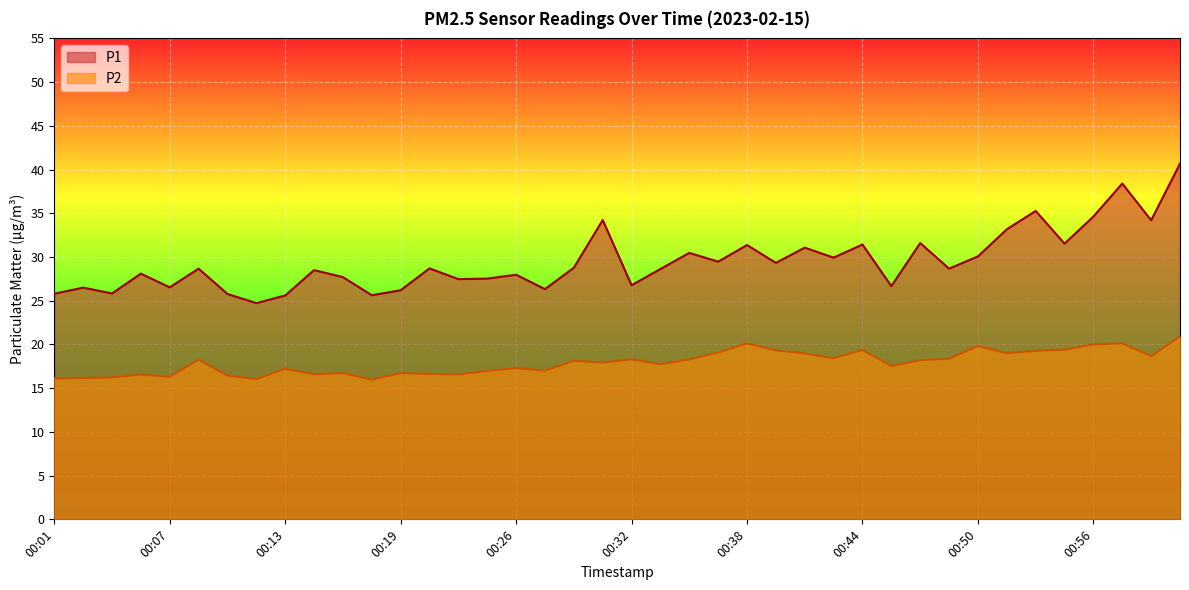

Does the chart display data point markers on the line(s)?

No